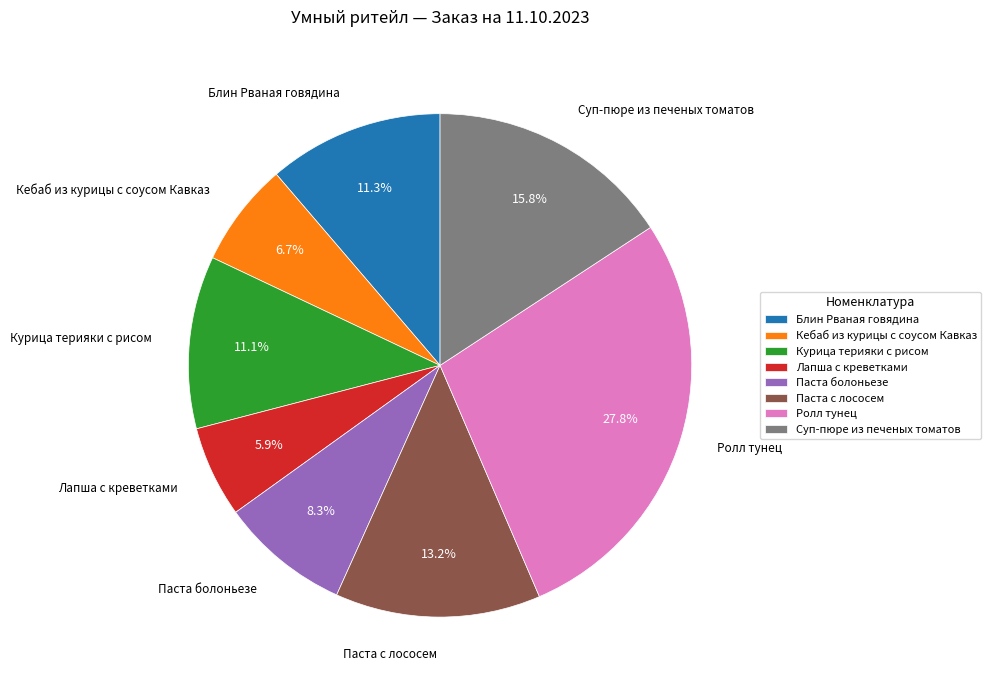

To the nearest percent, what portion does Паста с лососем represent?

13%